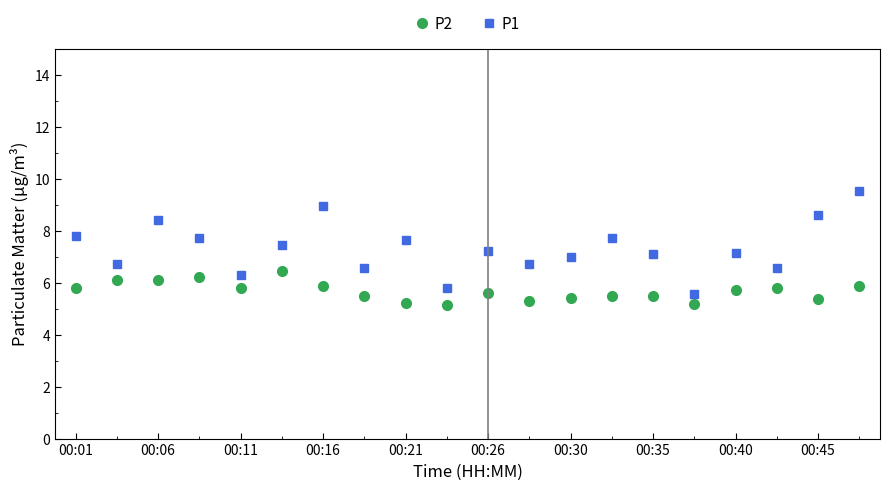

Rank the series by their average value, from highest to lowest.

P1, P2